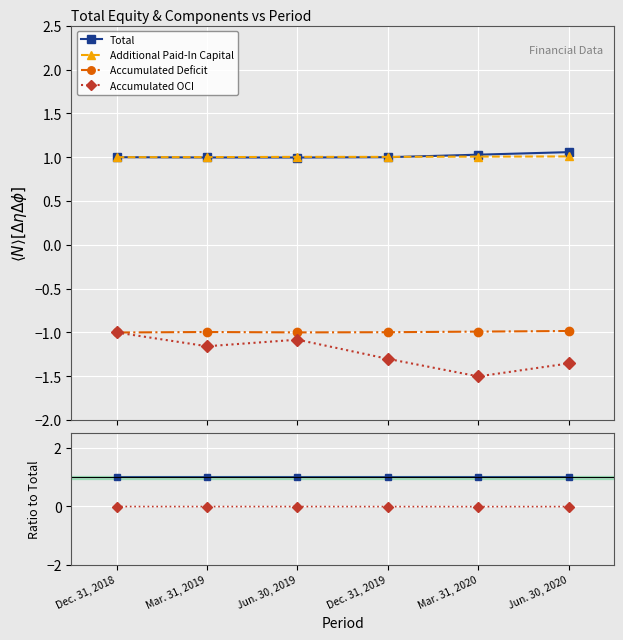

True or false: Accumulated Deficit and Accumulated OCI cross at least once.

False